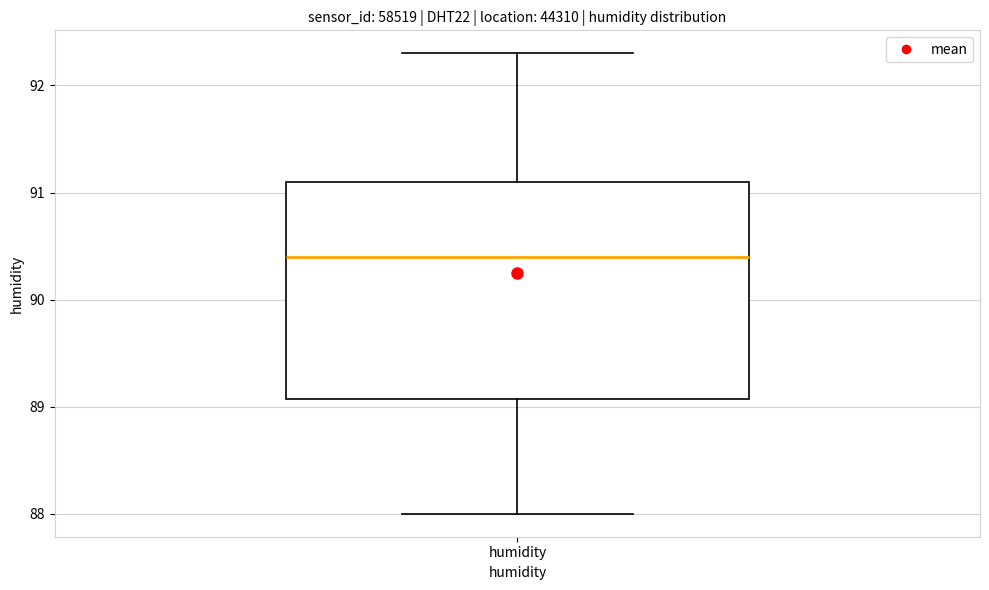

Transcribe this box plot: give where the median line is, the range the box spans, and where the two whiskers end, as read against the y-axis. The values are not printed on the chart, so give them approximately, as read against the axis.

median 90.4, box 89.1 to 91.1, whiskers 88.0 to 92.3